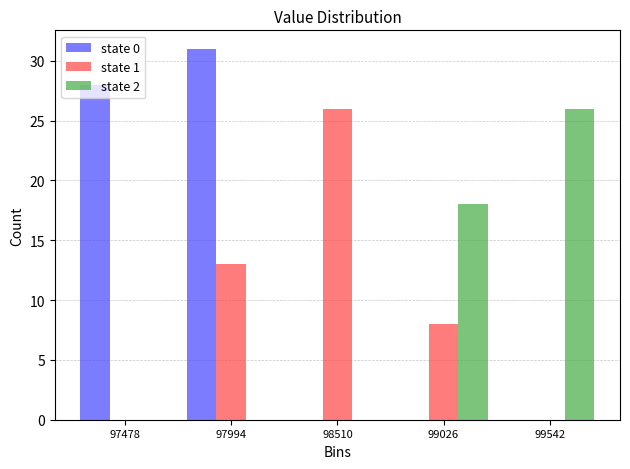

What is the height of the state 1 bar covering 97700 to 98300 on the x-axis? Neither the bar edges nor the heights are printed on the chart, so give them approximately, as read against the axes.

13